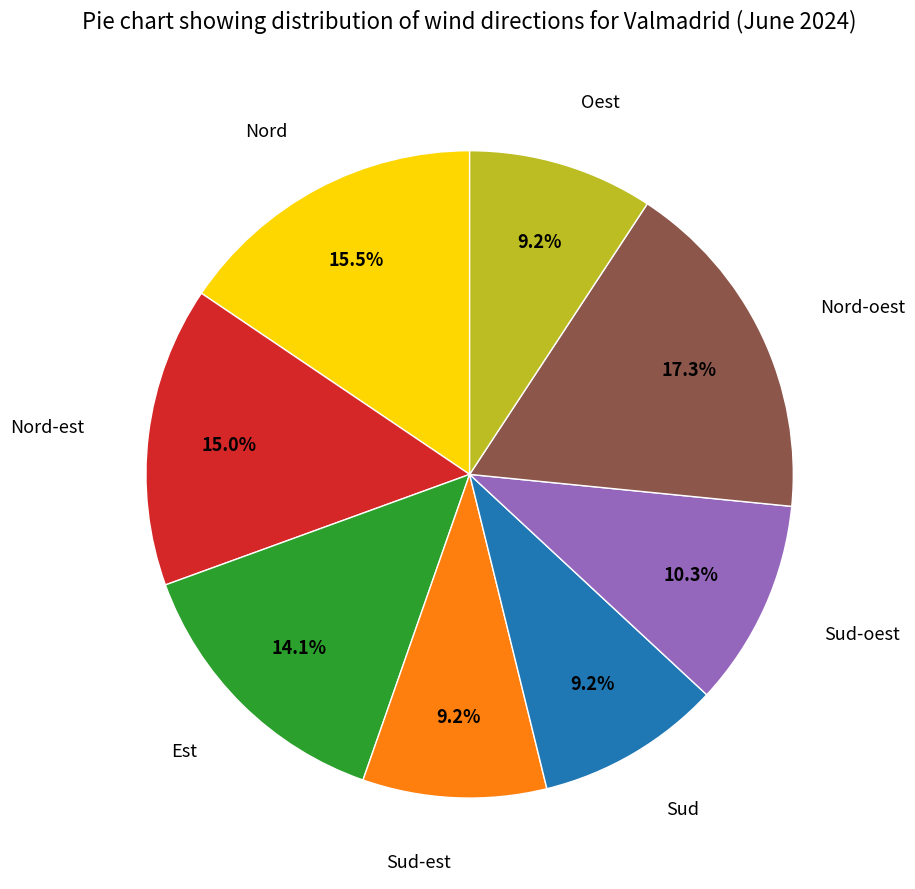

Is there any slice that represents more than half of the pie?

No